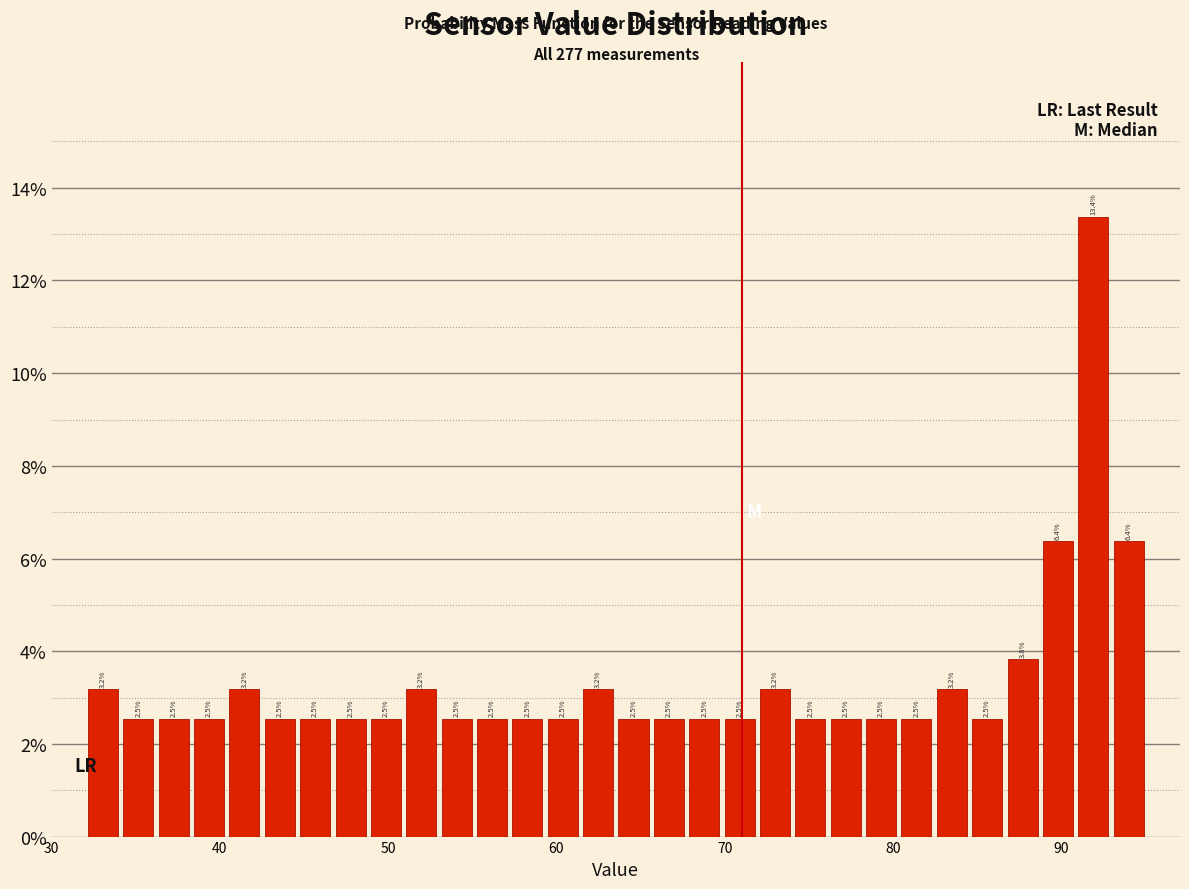

Read against the x-axis, roughly where is the centre of the tallest bar?

92